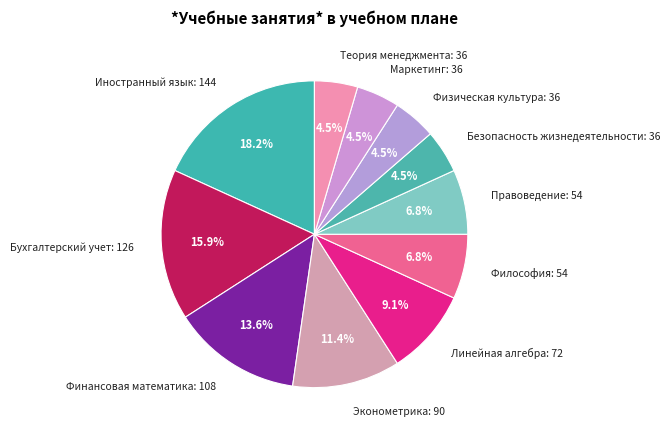

Which category has the biggest portion of the pie?

Иностранный язык